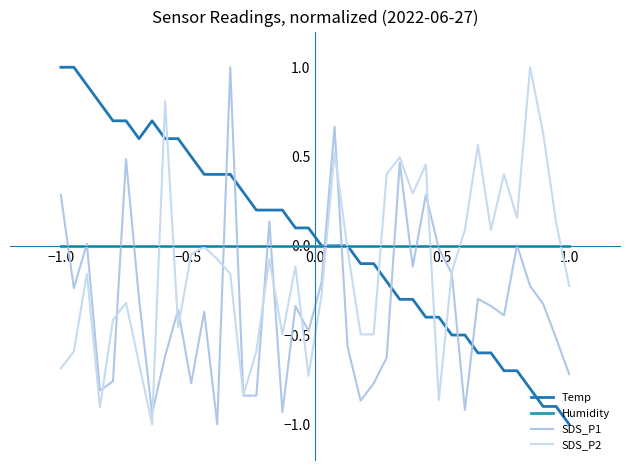

Does the chart have visible grid lines?

No